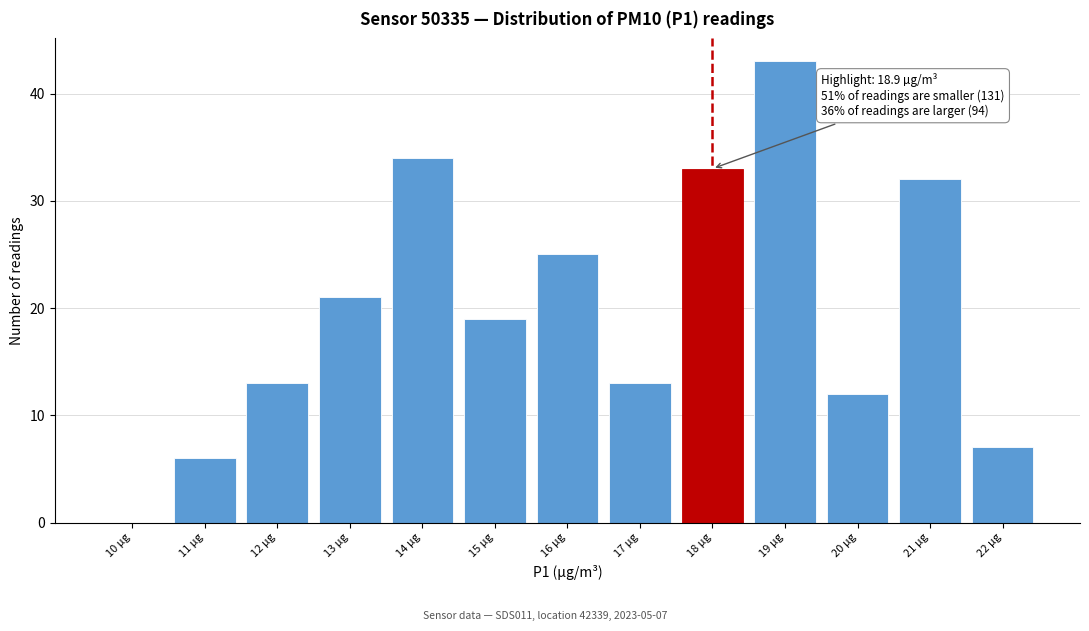

Reading right to left, list all the values displayed in this chart.

22 µg=7	21 µg=32	20 µg=12	19 µg=43	18 µg=33	17 µg=13	16 µg=25	15 µg=19	14 µg=34	13 µg=21	12 µg=13	11 µg=6	10 µg=0